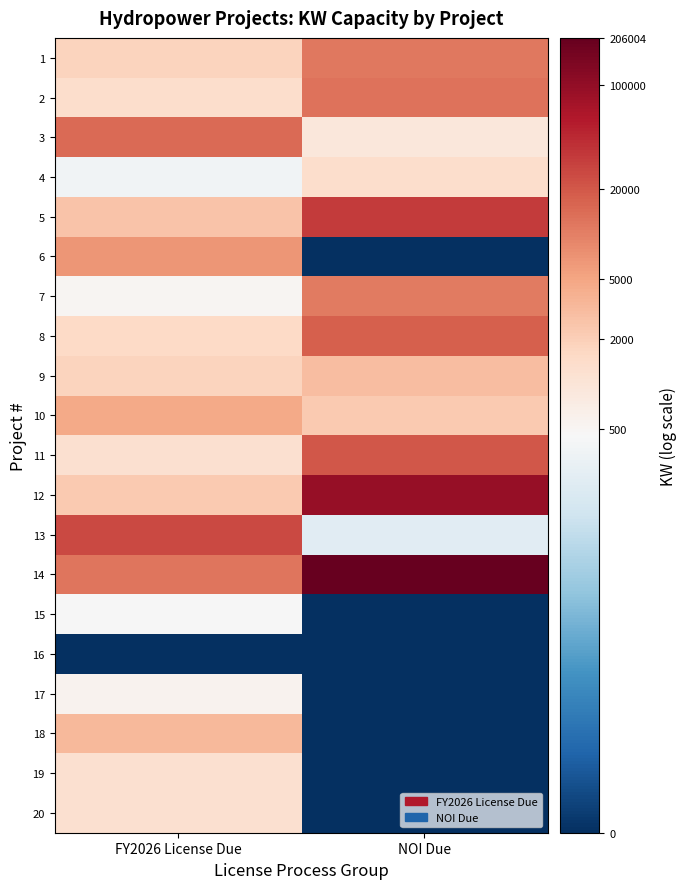

Reading left to right, what are all the values shown in this chart?

1: FY2026 License Due=7.5	NOI Due=9.4
2: FY2026 License Due=7.2	NOI Due=9.4
3: FY2026 License Due=9.6	NOI Due=6.8
4: FY2026 License Due=5.9	NOI Due=7.2
5: FY2026 License Due=7.9	NOI Due=10.4
6: FY2026 License Due=8.8	NOI Due=0.0
7: FY2026 License Due=6.2	NOI Due=9.3
8: FY2026 License Due=7.3	NOI Due=9.8
9: FY2026 License Due=7.5	NOI Due=8.0
10: FY2026 License Due=8.5	NOI Due=7.7
11: FY2026 License Due=7.1	NOI Due=9.9
12: FY2026 License Due=7.7	NOI Due=11.4
13: FY2026 License Due=10.2	NOI Due=5.4
14: FY2026 License Due=9.4	NOI Due=12.2
15: FY2026 License Due=6.1	NOI Due=0.0
16: FY2026 License Due=0.0	NOI Due=0.0
17: FY2026 License Due=6.3	NOI Due=0.0
18: FY2026 License Due=8.1	NOI Due=0.0
19: FY2026 License Due=7.1	NOI Due=0.0
20: FY2026 License Due=7.1	NOI Due=0.0